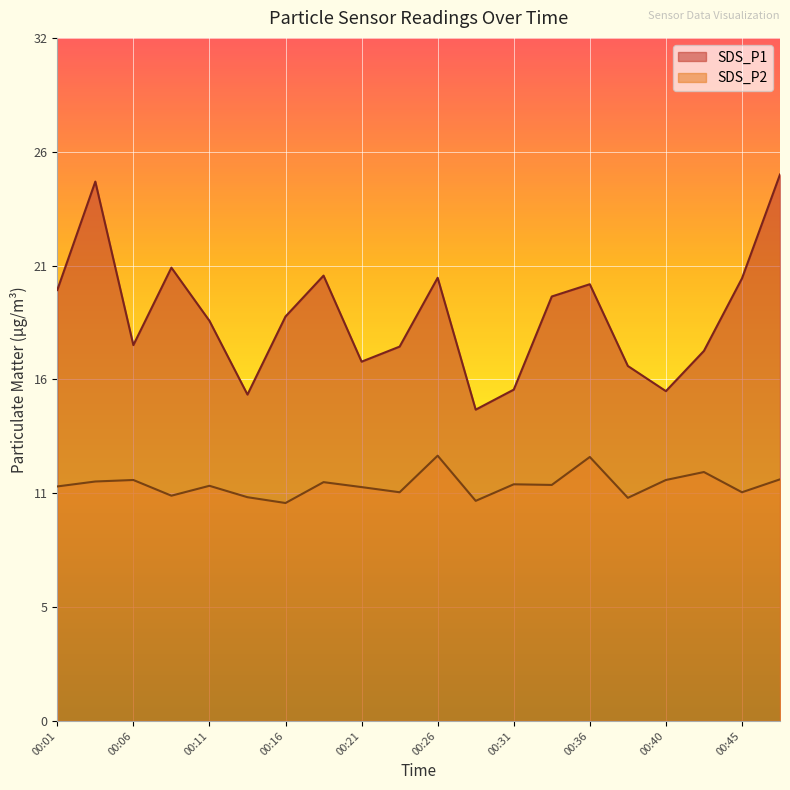

List the series in order of their overall mean, lowest first.

SDS_P2, SDS_P1